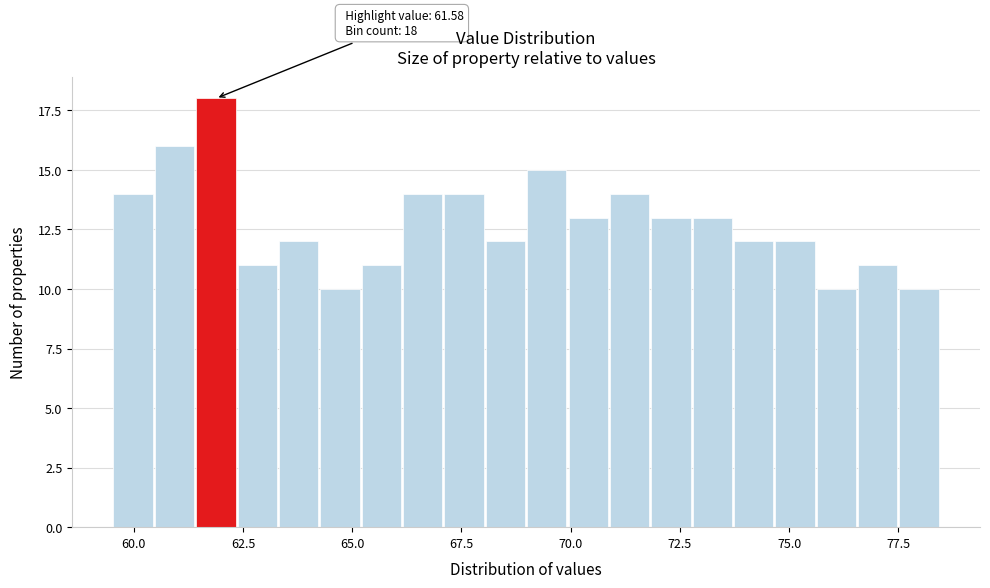

Read against the x-axis, roughly where is the centre of the tallest bar?

62.0